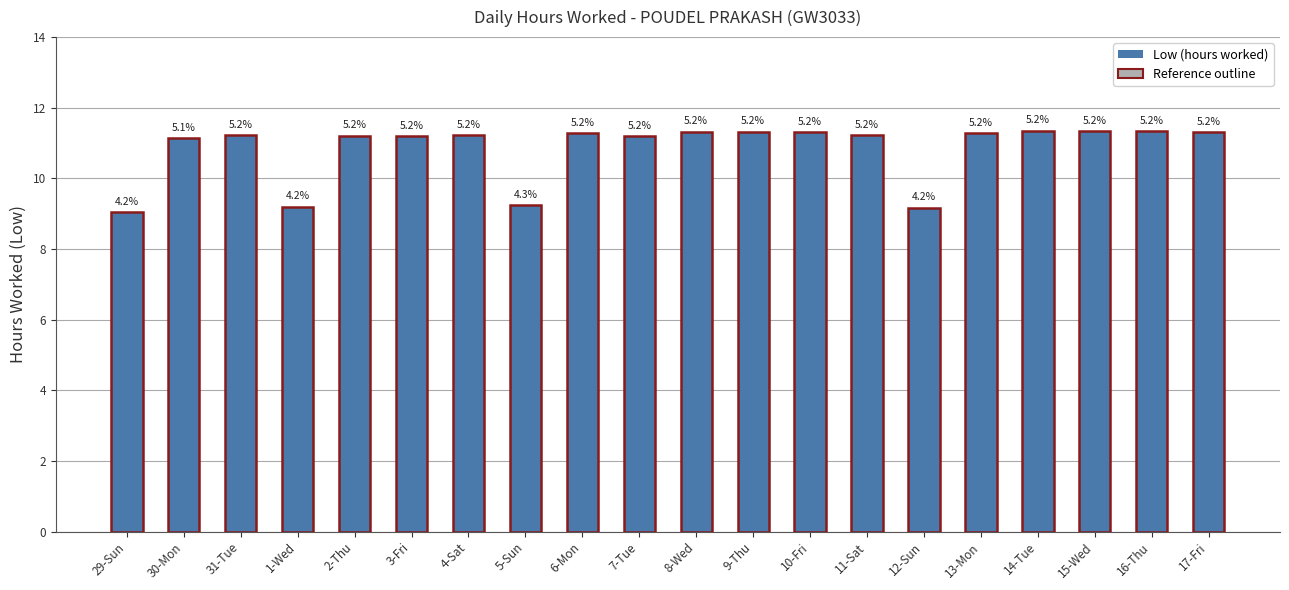

What is the minimum value shown in the chart?

9.0